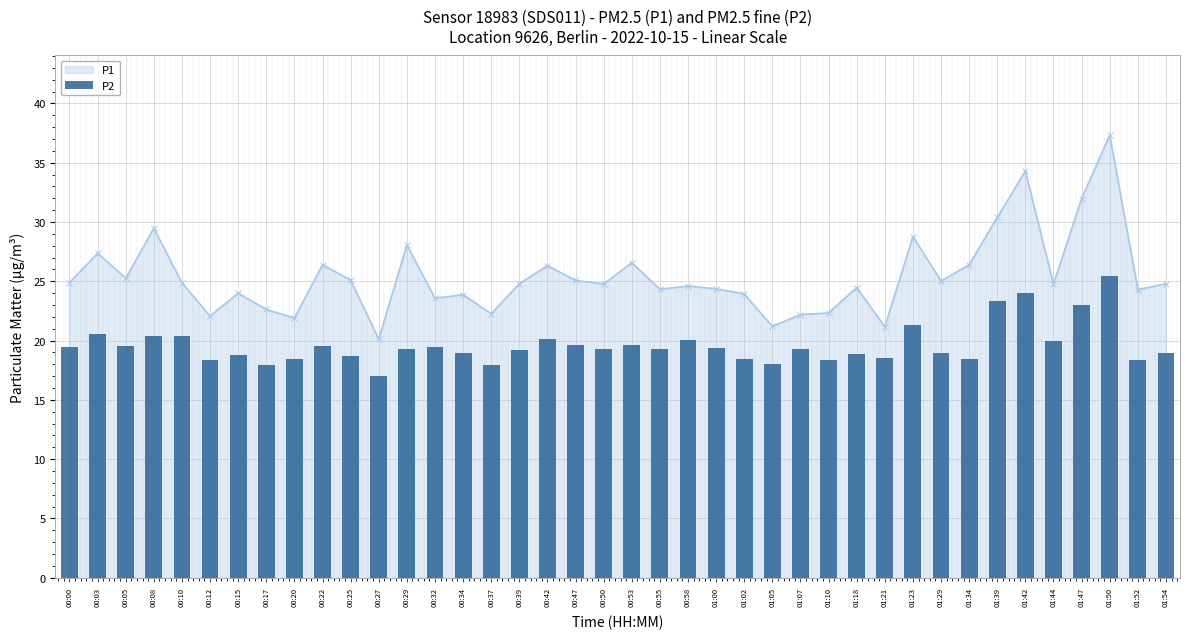

At which category does the chart reach its minimum across all series?

00:27